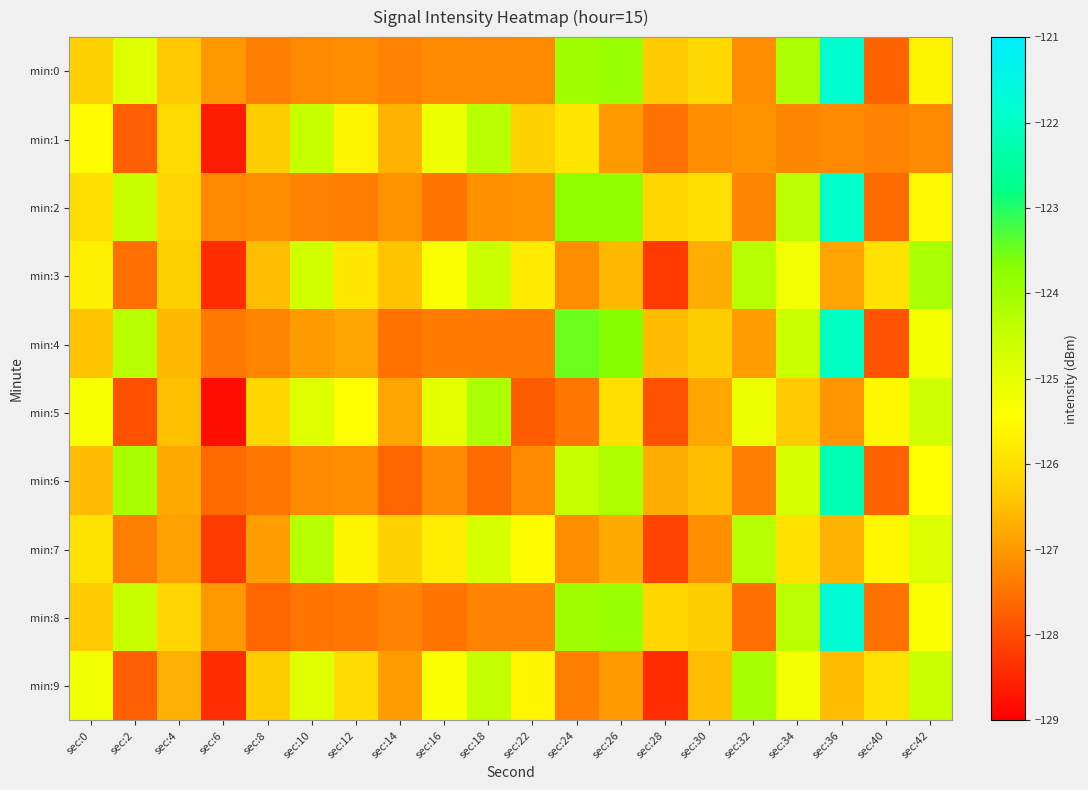

Reading left to right, what are all the values shown in this chart?

min:0: sec:0=-126.2	sec:2=-124.9	sec:4=-126.4	sec:6=-127.0	sec:8=-127.4	sec:10=-127.2	sec:12=-127.1	sec:14=-127.3	sec:16=-127.2	sec:18=-127.2	sec:22=-127.2	sec:24=-124.0	sec:26=-123.9	sec:28=-126.3	sec:30=-126.1	sec:32=-127.1	sec:34=-124.1	sec:36=-121.8	sec:40=-127.7	sec:42=-125.7
min:1: sec:0=-125.5	sec:2=-127.7	sec:4=-126.1	sec:6=-128.6	sec:8=-126.3	sec:10=-124.5	sec:12=-125.6	sec:14=-126.6	sec:16=-125.2	sec:18=-124.3	sec:22=-126.2	sec:24=-125.9	sec:26=-127.0	sec:28=-127.5	sec:30=-127.2	sec:32=-127.1	sec:34=-127.2	sec:36=-127.2	sec:40=-127.3	sec:42=-127.2
min:2: sec:0=-126.0	sec:2=-124.5	sec:4=-126.2	sec:6=-127.2	sec:8=-127.2	sec:10=-127.3	sec:12=-127.3	sec:14=-127.1	sec:16=-127.5	sec:18=-127.1	sec:22=-127.1	sec:24=-123.8	sec:26=-123.8	sec:28=-126.1	sec:30=-126.0	sec:32=-127.2	sec:34=-124.3	sec:36=-121.9	sec:40=-127.6	sec:42=-125.6
min:3: sec:0=-125.7	sec:2=-127.5	sec:4=-126.3	sec:6=-128.4	sec:8=-126.5	sec:10=-124.7	sec:12=-125.8	sec:14=-126.4	sec:16=-125.4	sec:18=-124.5	sec:22=-125.8	sec:24=-127.1	sec:26=-126.6	sec:28=-128.2	sec:30=-126.7	sec:32=-124.3	sec:34=-125.2	sec:36=-126.8	sec:40=-126.0	sec:42=-124.1
min:4: sec:0=-126.4	sec:2=-124.3	sec:4=-126.6	sec:6=-127.4	sec:8=-127.3	sec:10=-127.0	sec:12=-126.8	sec:14=-127.5	sec:16=-127.4	sec:18=-127.4	sec:22=-127.4	sec:24=-123.5	sec:26=-123.7	sec:28=-126.5	sec:30=-126.3	sec:32=-126.9	sec:34=-124.5	sec:36=-122.0	sec:40=-127.9	sec:42=-125.3
min:5: sec:0=-125.3	sec:2=-127.9	sec:4=-126.5	sec:6=-128.8	sec:8=-126.1	sec:10=-124.9	sec:12=-125.4	sec:14=-126.8	sec:16=-125.0	sec:18=-124.1	sec:22=-127.8	sec:24=-127.4	sec:26=-126.0	sec:28=-127.9	sec:30=-126.8	sec:32=-125.2	sec:34=-126.3	sec:36=-127.0	sec:40=-125.6	sec:42=-124.6
min:6: sec:0=-126.5	sec:2=-124.1	sec:4=-126.8	sec:6=-127.6	sec:8=-127.5	sec:10=-127.2	sec:12=-127.1	sec:14=-127.7	sec:16=-127.2	sec:18=-127.6	sec:22=-127.2	sec:24=-124.5	sec:26=-124.2	sec:28=-126.7	sec:30=-126.5	sec:32=-127.3	sec:34=-124.7	sec:36=-122.2	sec:40=-127.7	sec:42=-125.5
min:7: sec:0=-125.9	sec:2=-127.3	sec:4=-126.9	sec:6=-128.2	sec:8=-126.9	sec:10=-124.3	sec:12=-125.6	sec:14=-126.2	sec:16=-125.8	sec:18=-124.7	sec:22=-125.5	sec:24=-127.1	sec:26=-126.8	sec:28=-128.1	sec:30=-127.1	sec:32=-124.3	sec:34=-125.9	sec:36=-126.6	sec:40=-125.6	sec:42=-124.8
min:8: sec:0=-126.3	sec:2=-124.5	sec:4=-126.2	sec:6=-127.0	sec:8=-127.7	sec:10=-127.5	sec:12=-127.4	sec:14=-127.3	sec:16=-127.5	sec:18=-127.3	sec:22=-127.3	sec:24=-124.0	sec:26=-123.9	sec:28=-126.1	sec:30=-126.3	sec:32=-127.5	sec:34=-124.3	sec:36=-121.7	sec:40=-127.5	sec:42=-125.4
min:9: sec:0=-125.2	sec:2=-127.7	sec:4=-126.7	sec:6=-128.4	sec:8=-126.3	sec:10=-124.9	sec:12=-126.0	sec:14=-126.9	sec:16=-125.4	sec:18=-124.4	sec:22=-125.6	sec:24=-127.3	sec:26=-127.0	sec:28=-128.4	sec:30=-126.5	sec:32=-124.1	sec:34=-125.2	sec:36=-126.5	sec:40=-126.0	sec:42=-124.5